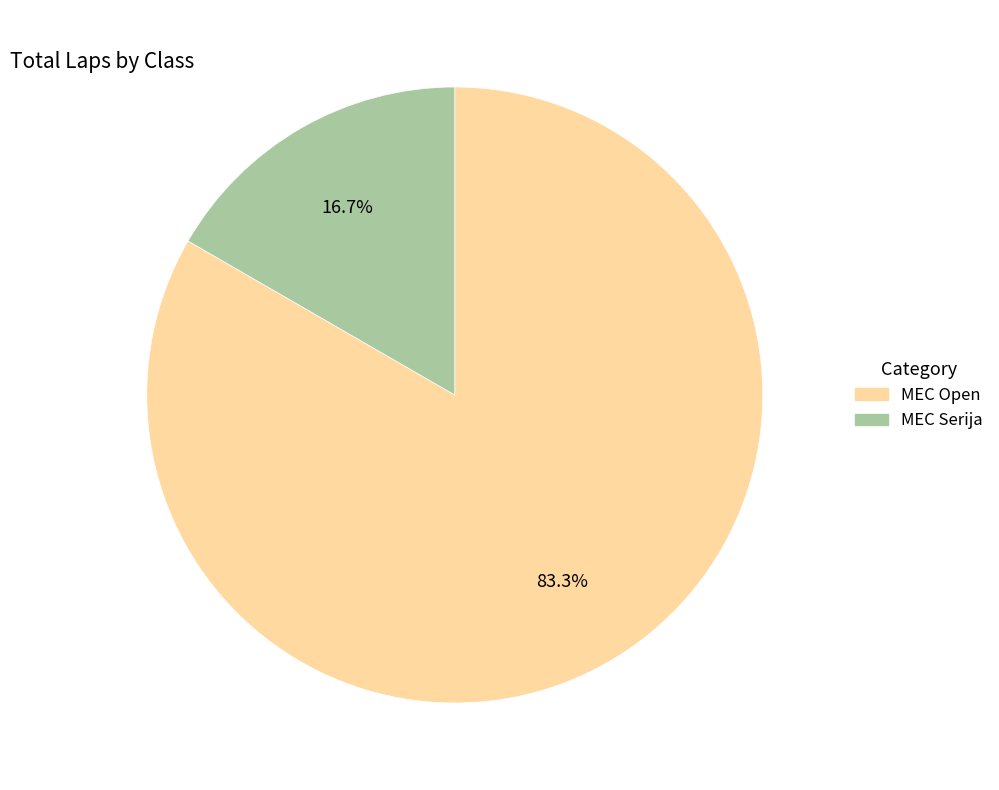

Which slice represents more than half of the pie?

MEC Open